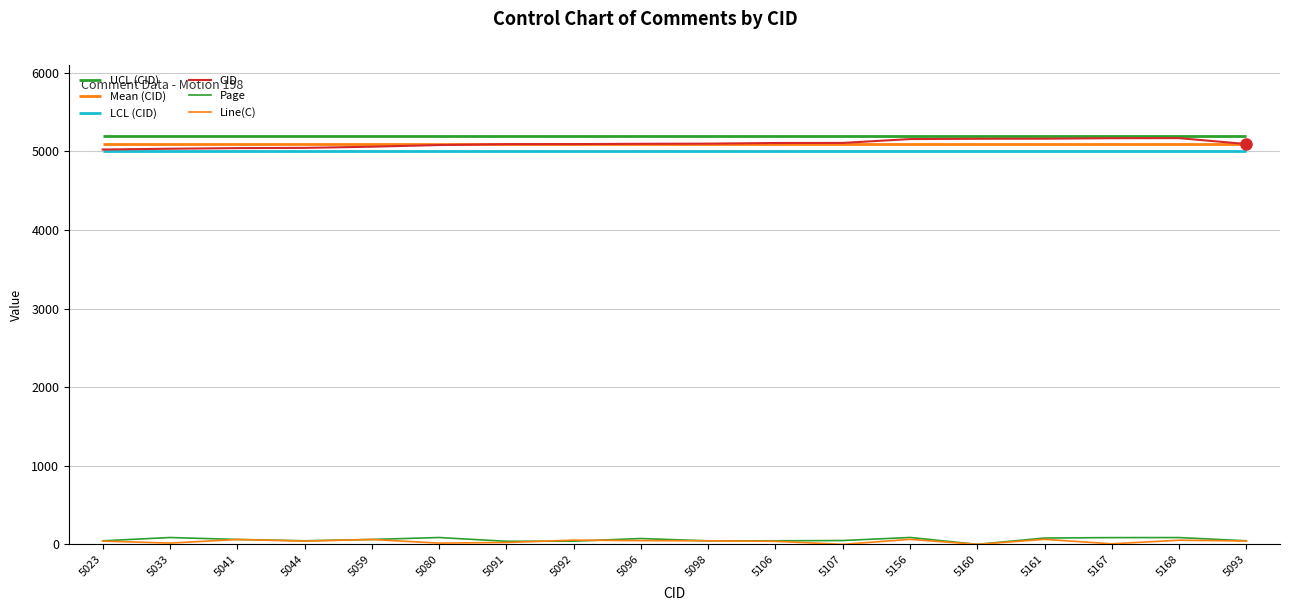

The CID series shows 5098.0 at 5098. True or false?

True